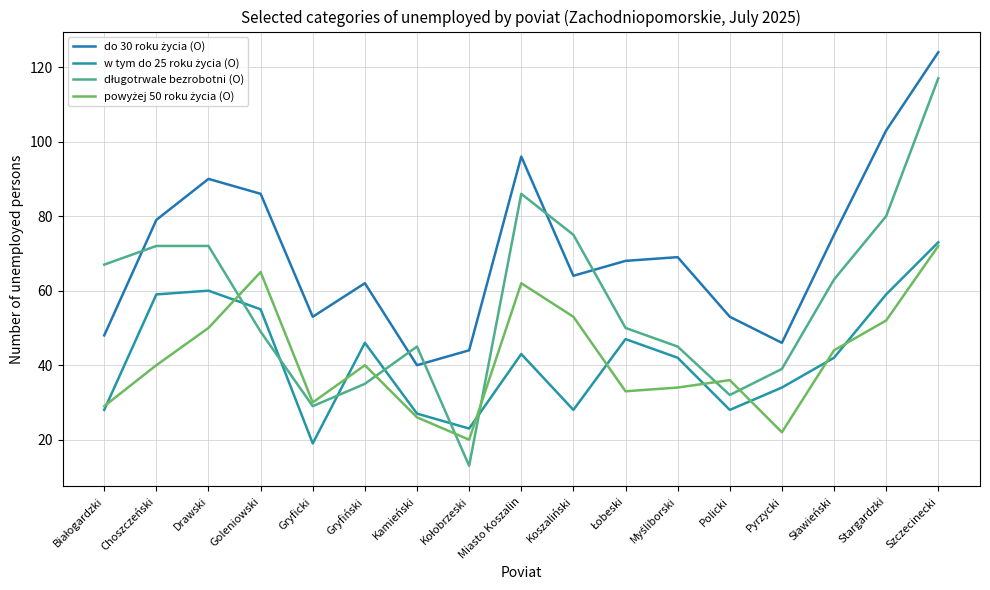

At which category does the chart reach its peak across all series?

Szczecinecki